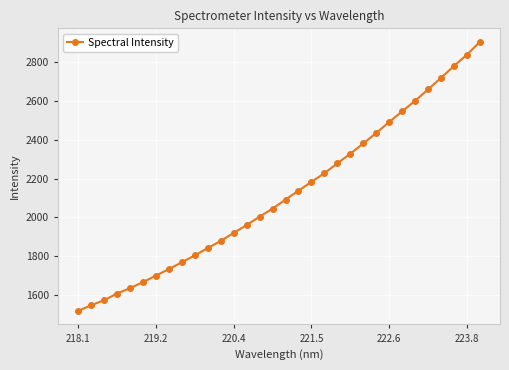

What is the difference between the maximum and minimum values?

1386.8